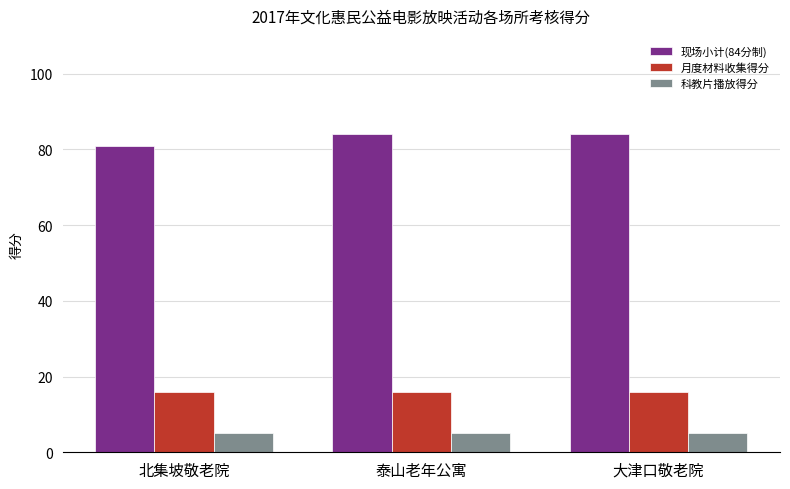

What are all the series names shown in the legend?

现场小计(84分制), 月度材料收集得分, 科教片播放得分